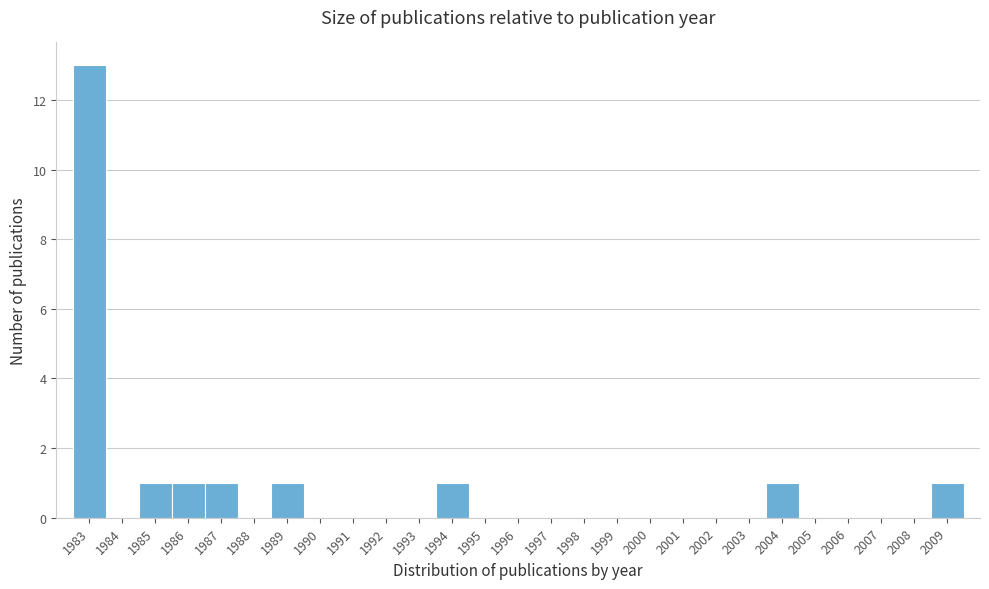

Reading left to right, what are all the values shown in this chart?

1983=13	1984=0	1985=1	1986=1	1987=1	1988=0	1989=1	1990=0	1991=0	1992=0	1993=0	1994=1	1995=0	1996=0	1997=0	1998=0	1999=0	2000=0	2001=0	2002=0	2003=0	2004=1	2005=0	2006=0	2007=0	2008=0	2009=1